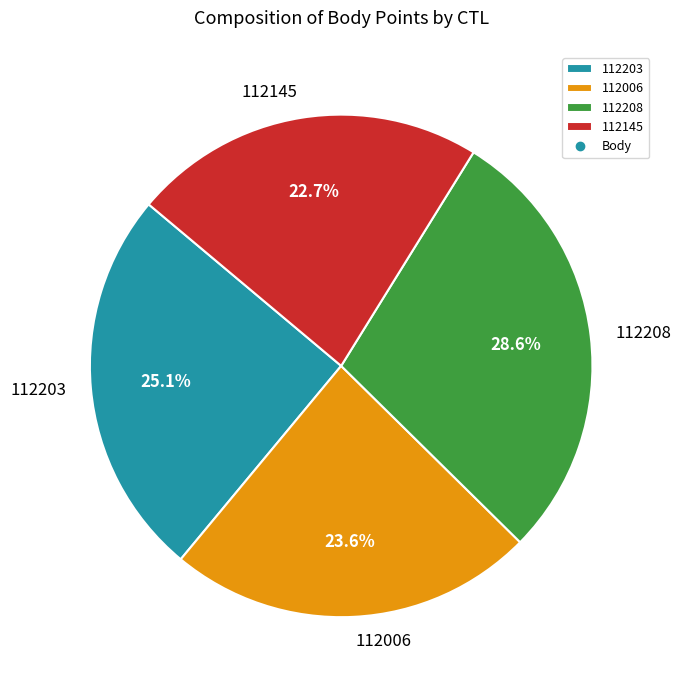

Approximately how many times larger is the value at 112203 compared to 112006?

1.1